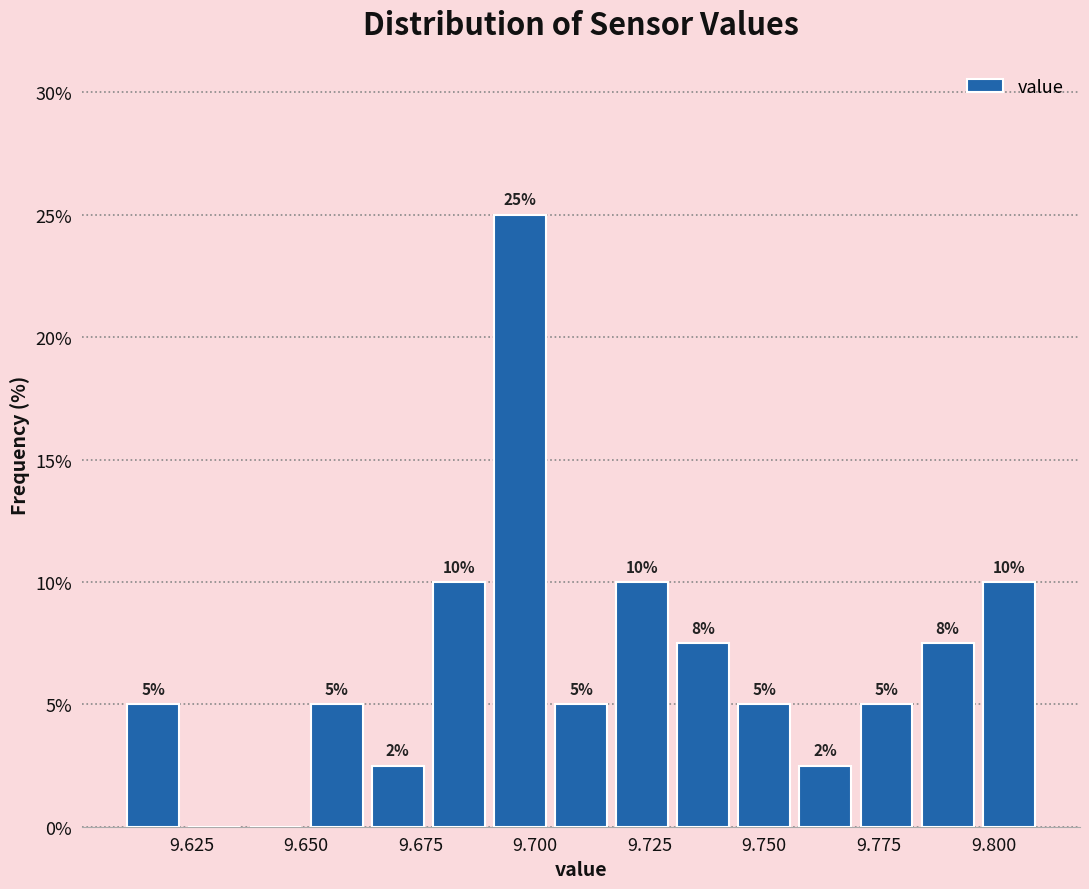

Read against the x-axis, roughly where is the centre of the tallest bar?

9.695